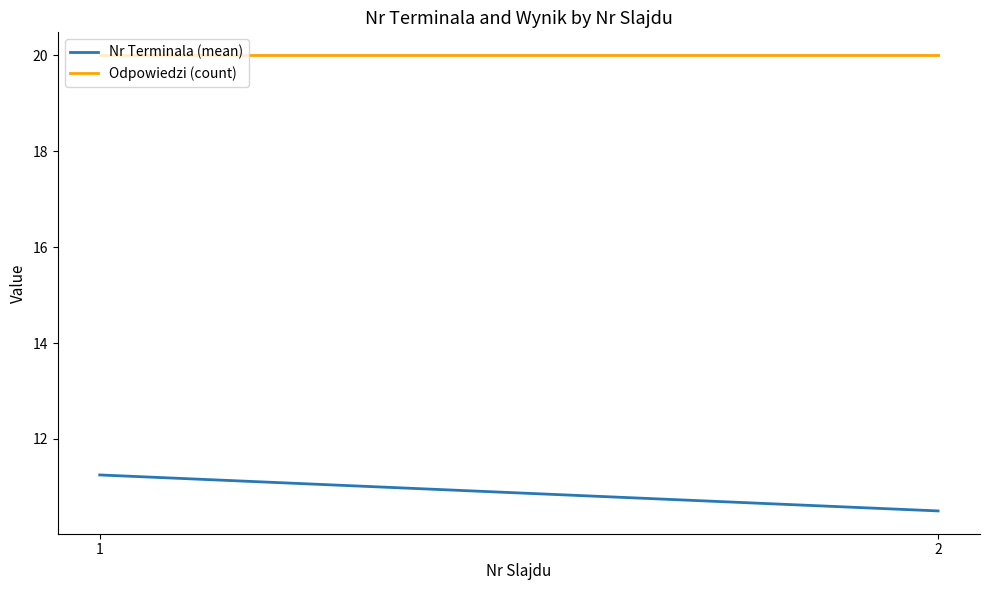

How many series are shown in this chart?

2